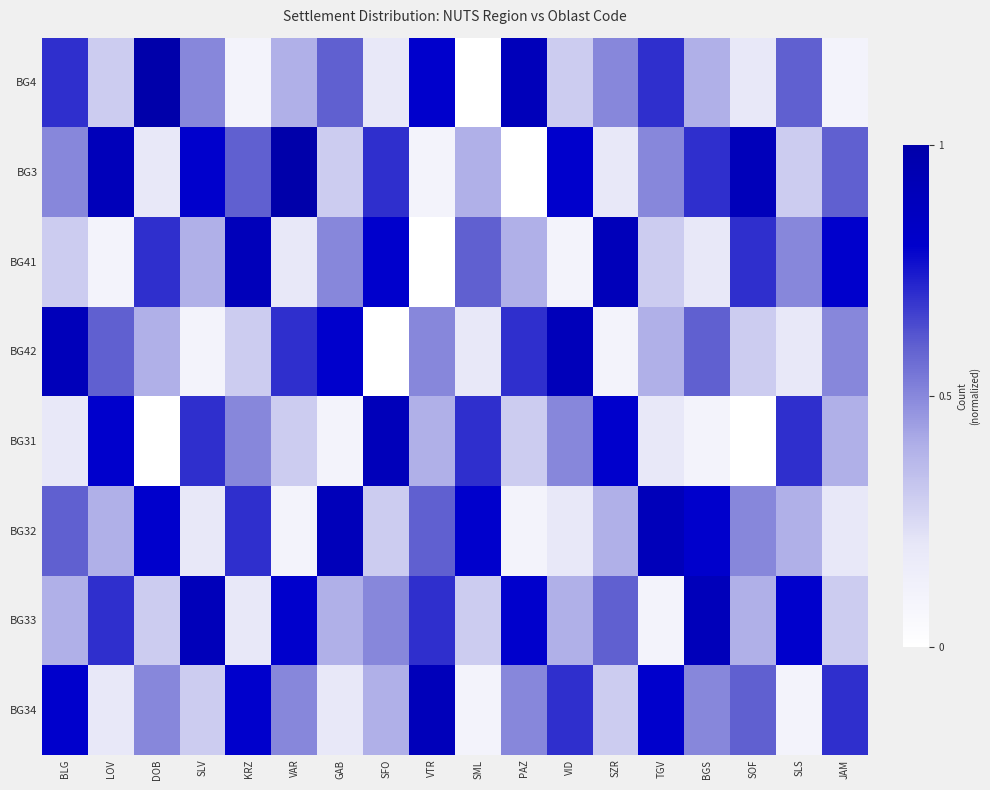

At which category is the sum across all series the highest?

BLG